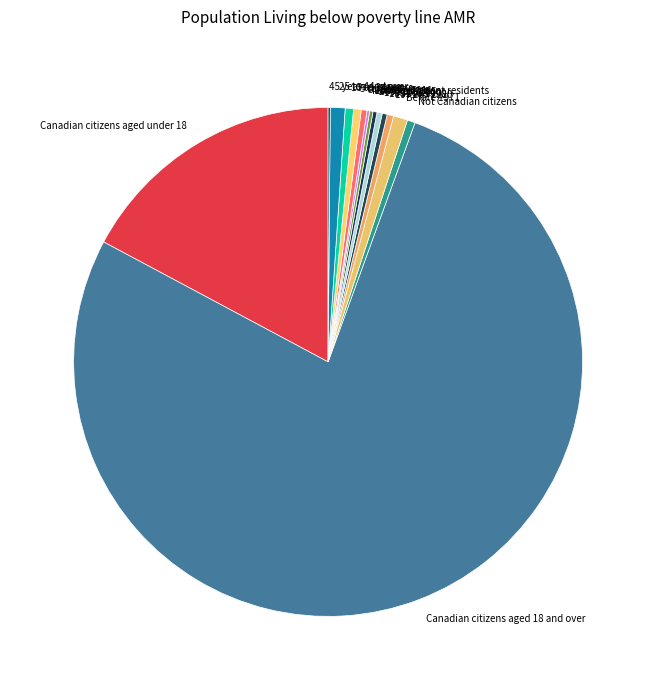

Combined, do Not Canadian citizens and 1971 to 1980 account for over 50%?

No